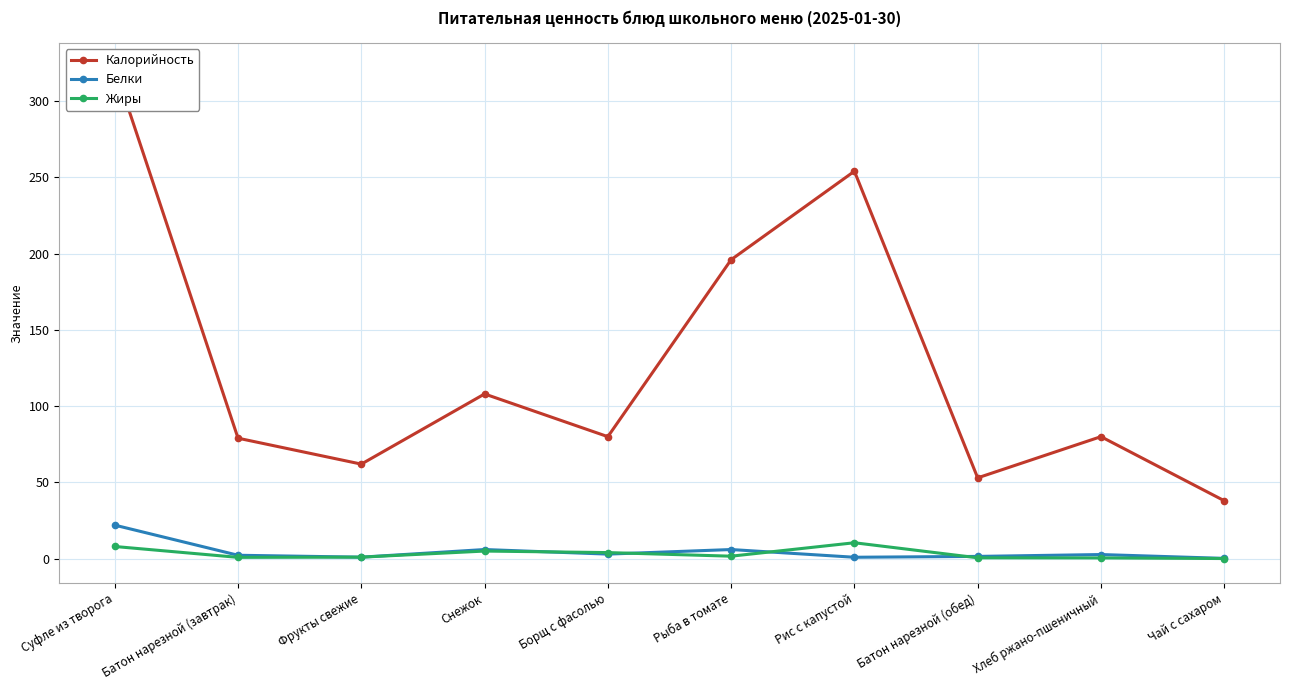

Which series has the widest spread of values?

Калорийность